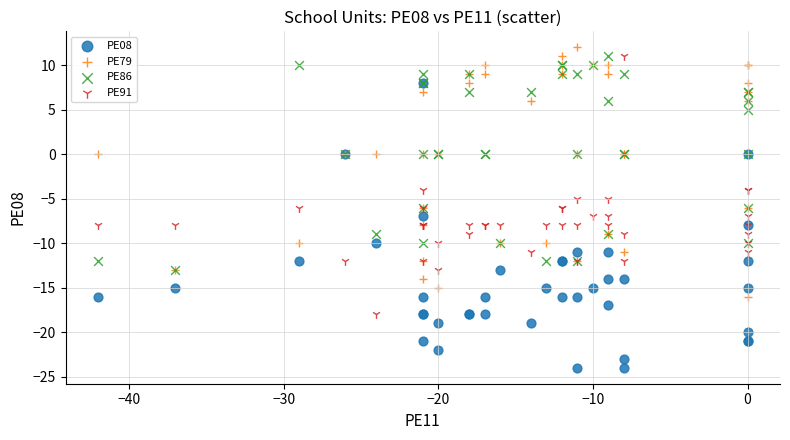

What are all the series names shown in the legend?

PE08, PE79, PE86, PE91